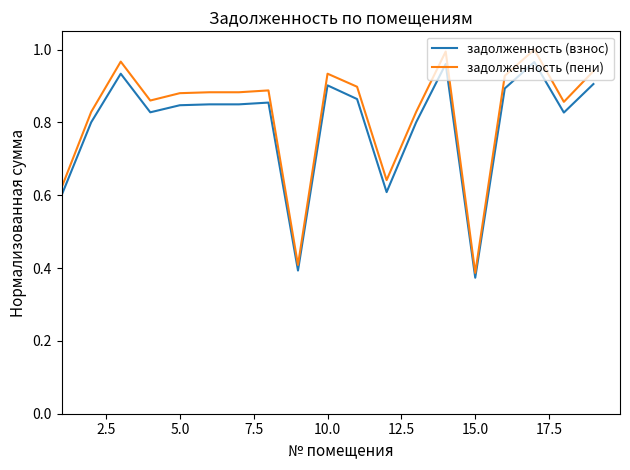

True or false: задолженность (взнос) and задолженность (пени) cross at least once.

False